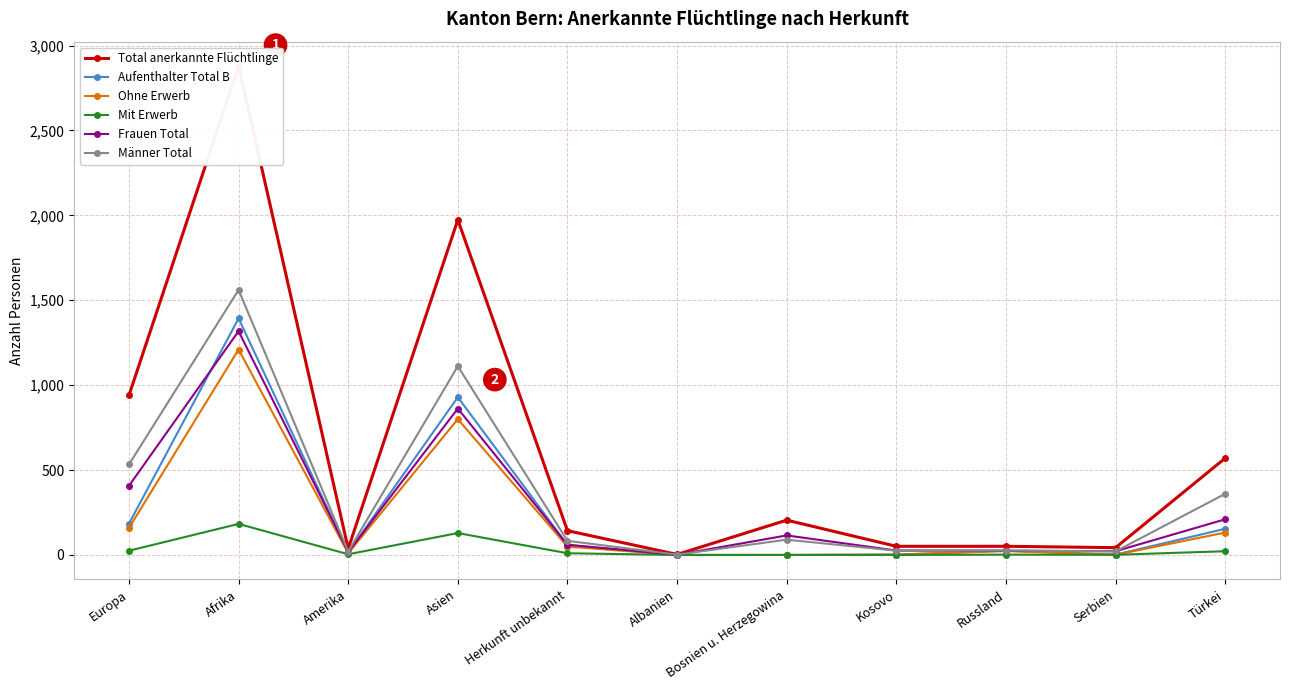

Where does the Männer Total series first go above 83?

Europa